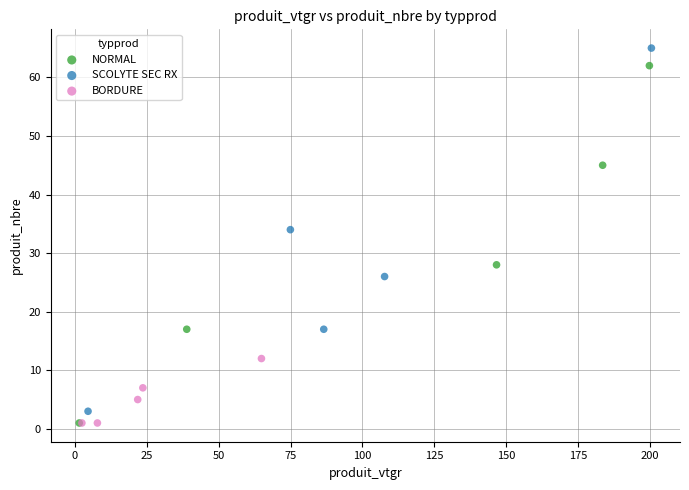

Which series has the largest Y range (max minus min)?

SCOLYTE SEC RX